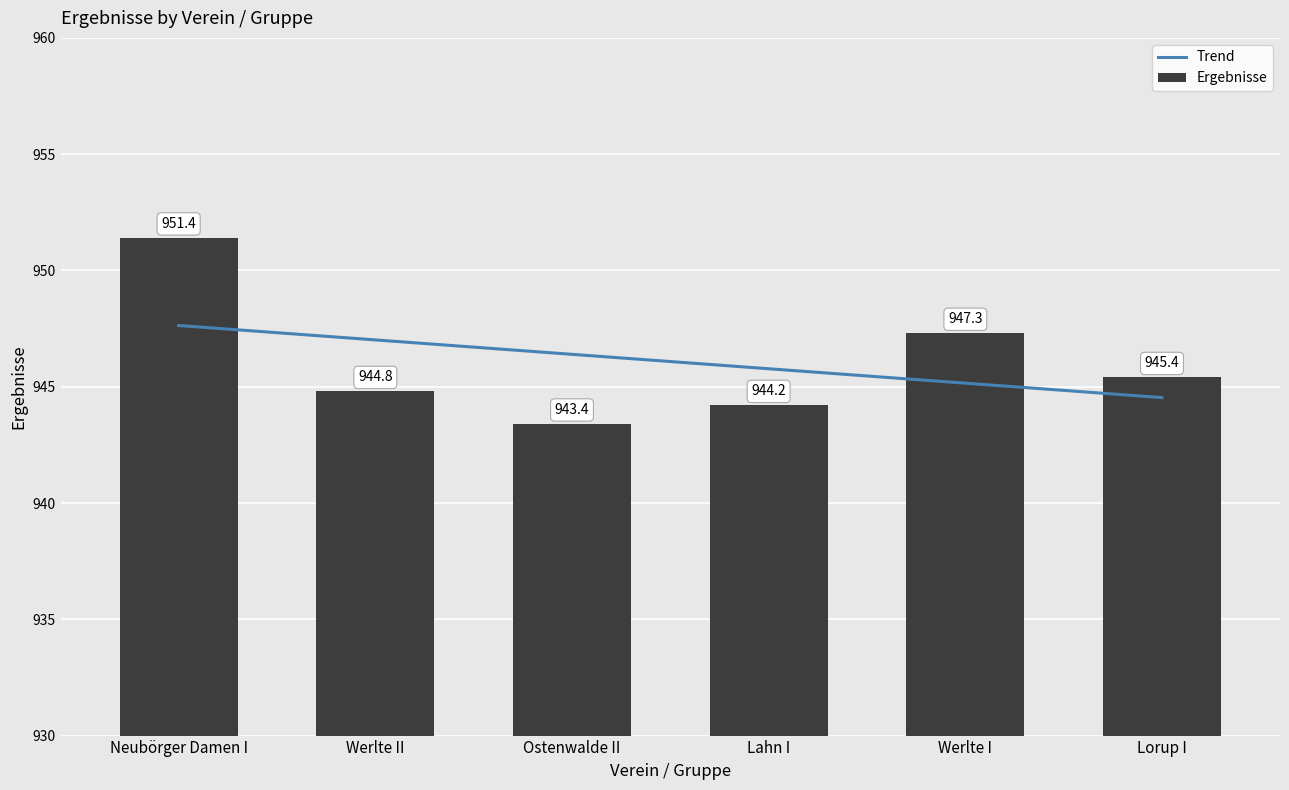

Is it true that the value at Ostenwalde II is 1271.0?

False